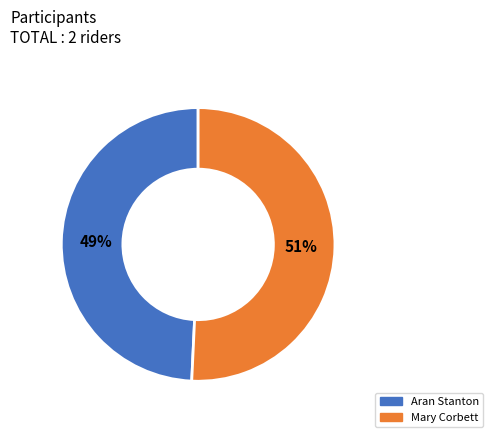

Rank the categories by value from highest to lowest.

Mary Corbett, Aran Stanton